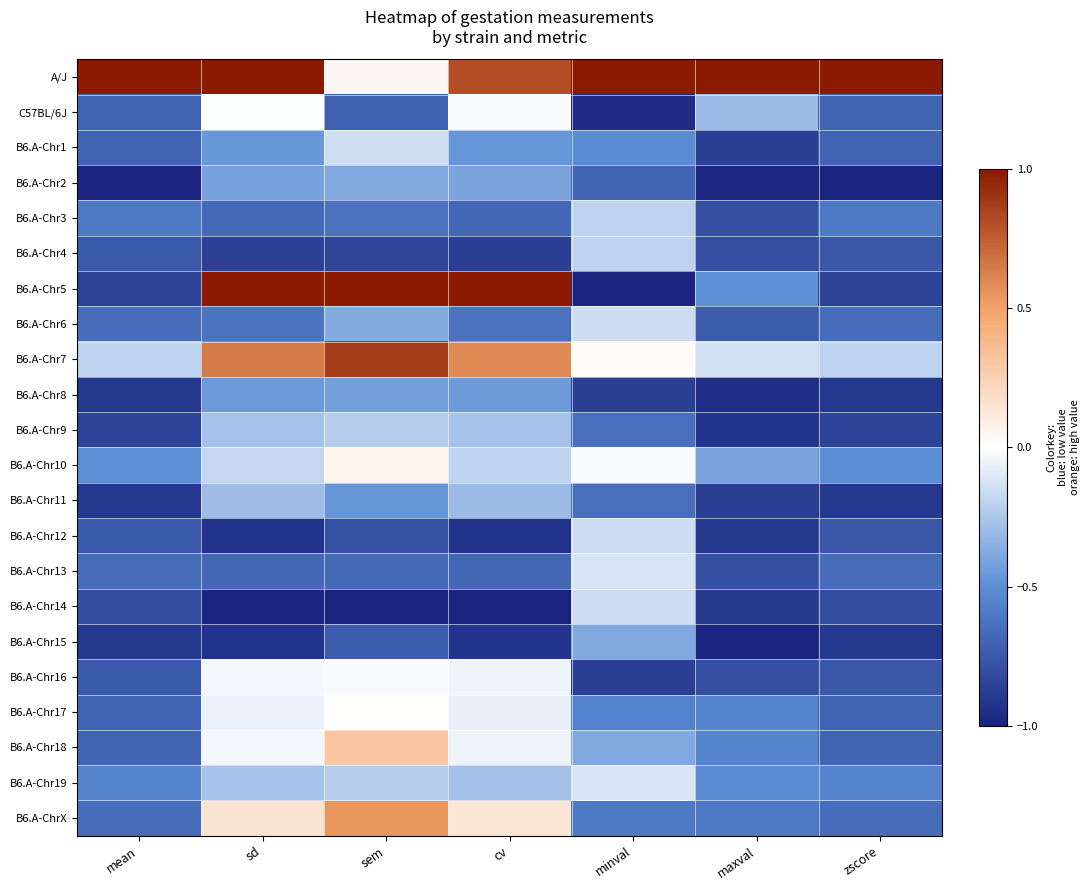

Reading left to right, what are all the values shown in this chart?

A/J: mean=1.0	sd=1.0	sem=0.0	cv=0.8	minval=1.0	maxval=1.0	zscore=1.0
C57BL/6J: mean=-0.7	sd=-0.0	sem=-0.7	cv=-0.0	minval=-1.0	maxval=-0.3	zscore=-0.7
B6.A-Chr1: mean=-0.7	sd=-0.5	sem=-0.1	cv=-0.5	minval=-0.5	maxval=-0.9	zscore=-0.7
B6.A-Chr2: mean=-1.0	sd=-0.4	sem=-0.4	cv=-0.4	minval=-0.7	maxval=-1.0	zscore=-1.0
B6.A-Chr3: mean=-0.6	sd=-0.7	sem=-0.6	cv=-0.7	minval=-0.2	maxval=-0.8	zscore=-0.6
B6.A-Chr4: mean=-0.8	sd=-0.9	sem=-0.8	cv=-0.9	minval=-0.2	maxval=-0.8	zscore=-0.8
B6.A-Chr5: mean=-0.8	sd=1.0	sem=1.0	cv=1.0	minval=-1.0	maxval=-0.5	zscore=-0.8
B6.A-Chr6: mean=-0.7	sd=-0.6	sem=-0.4	cv=-0.6	minval=-0.2	maxval=-0.7	zscore=-0.6
B6.A-Chr7: mean=-0.2	sd=0.6	sem=0.9	cv=0.6	minval=0.0	maxval=-0.1	zscore=-0.2
B6.A-Chr8: mean=-0.9	sd=-0.4	sem=-0.4	cv=-0.4	minval=-0.9	maxval=-0.9	zscore=-0.9
B6.A-Chr9: mean=-0.8	sd=-0.3	sem=-0.2	cv=-0.3	minval=-0.6	maxval=-0.9	zscore=-0.8
B6.A-Chr10: mean=-0.5	sd=-0.2	sem=0.1	cv=-0.2	minval=-0.0	maxval=-0.4	zscore=-0.5
B6.A-Chr11: mean=-0.9	sd=-0.3	sem=-0.5	cv=-0.3	minval=-0.6	maxval=-0.9	zscore=-0.9
B6.A-Chr12: mean=-0.8	sd=-0.9	sem=-0.8	cv=-0.9	minval=-0.2	maxval=-0.9	zscore=-0.8
B6.A-Chr13: mean=-0.7	sd=-0.7	sem=-0.7	cv=-0.7	minval=-0.1	maxval=-0.8	zscore=-0.6
B6.A-Chr14: mean=-0.8	sd=-1.0	sem=-1.0	cv=-1.0	minval=-0.2	maxval=-0.9	zscore=-0.8
B6.A-Chr15: mean=-0.9	sd=-0.9	sem=-0.7	cv=-0.9	minval=-0.4	maxval=-1.0	zscore=-0.9
B6.A-Chr16: mean=-0.8	sd=-0.0	sem=-0.0	cv=-0.0	minval=-0.9	maxval=-0.8	zscore=-0.8
B6.A-Chr17: mean=-0.7	sd=-0.1	sem=0.0	cv=-0.1	minval=-0.6	maxval=-0.5	zscore=-0.7
B6.A-Chr18: mean=-0.7	sd=-0.0	sem=0.3	cv=-0.0	minval=-0.4	maxval=-0.5	zscore=-0.7
B6.A-Chr19: mean=-0.6	sd=-0.3	sem=-0.2	cv=-0.3	minval=-0.1	maxval=-0.5	zscore=-0.5
B6.A-ChrX: mean=-0.7	sd=0.1	sem=0.6	cv=0.1	minval=-0.6	maxval=-0.6	zscore=-0.6